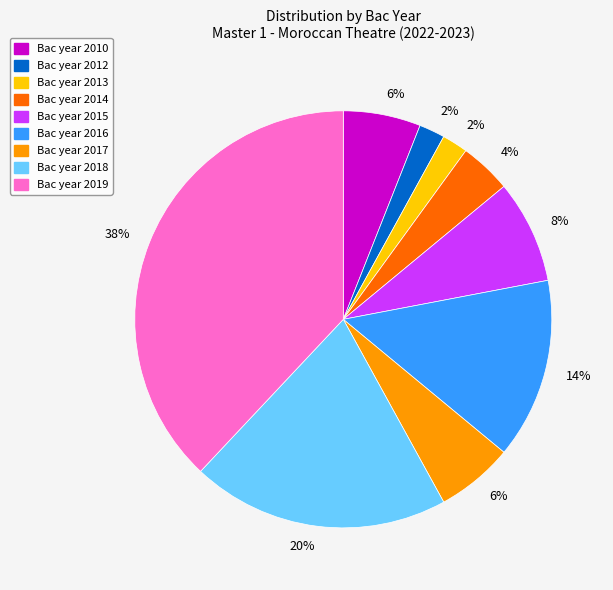

How many segments does this pie chart have?

9